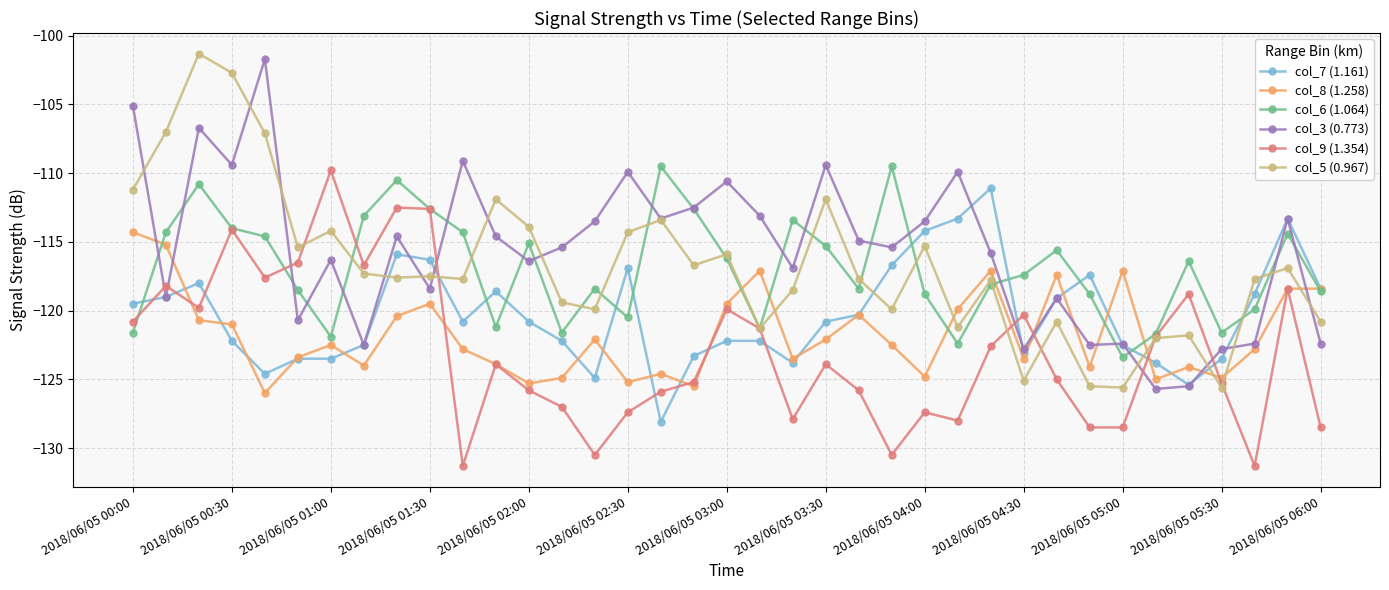

What is the value of the col_7 (1.161) point at the 3rd from the left?

-118.0